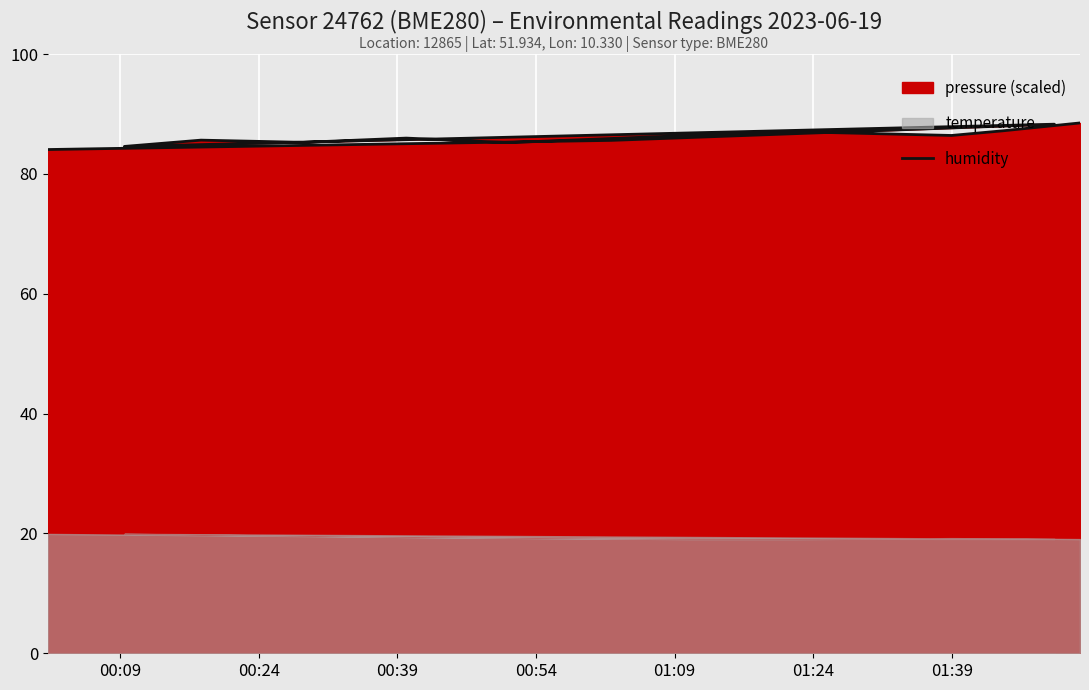

Reading right to left, what are all the values shown in this chart?

88.5	87.2	86.4	87.0	86.4	85.2	86.0	85.3	85.6	84.6	88.3	85.6	84.1